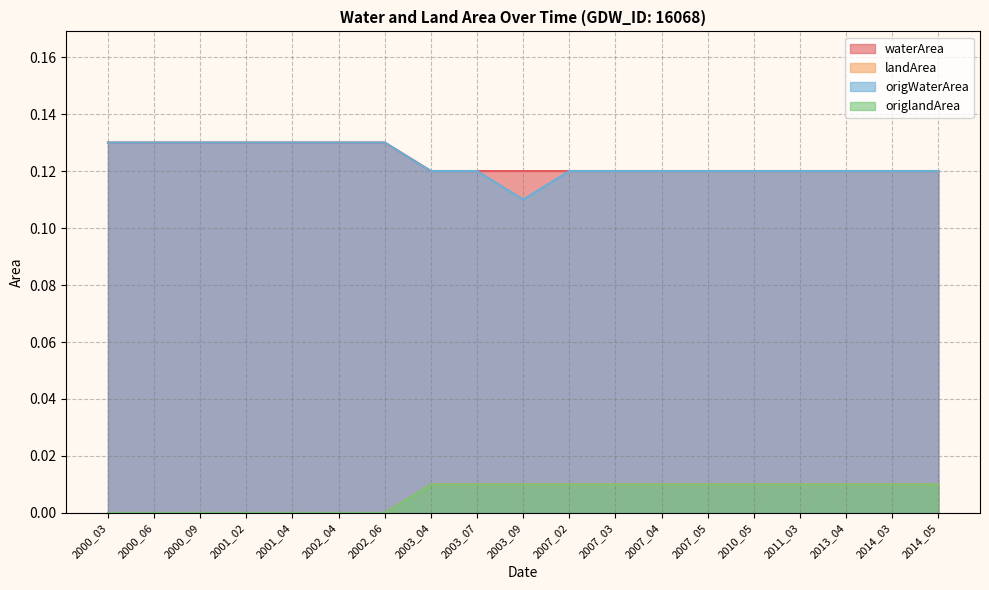

The origWaterArea series shows 0.1 at 2007_05. True or false?

True